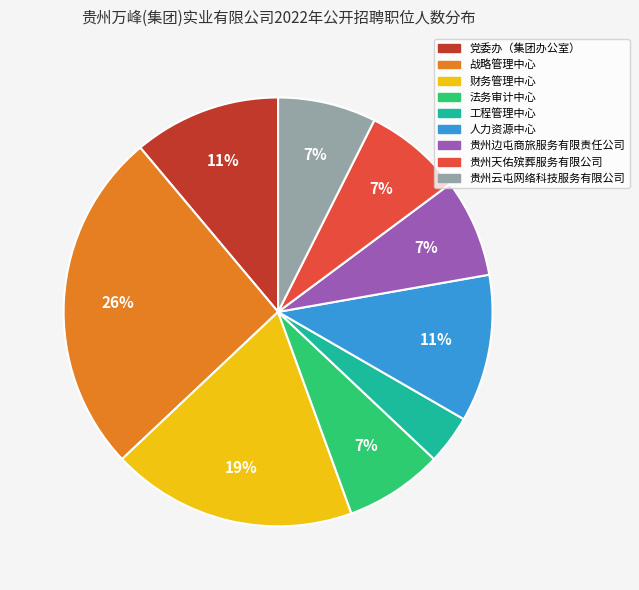

What percentage is the 战略管理中心 slice, to the nearest percent?

26%